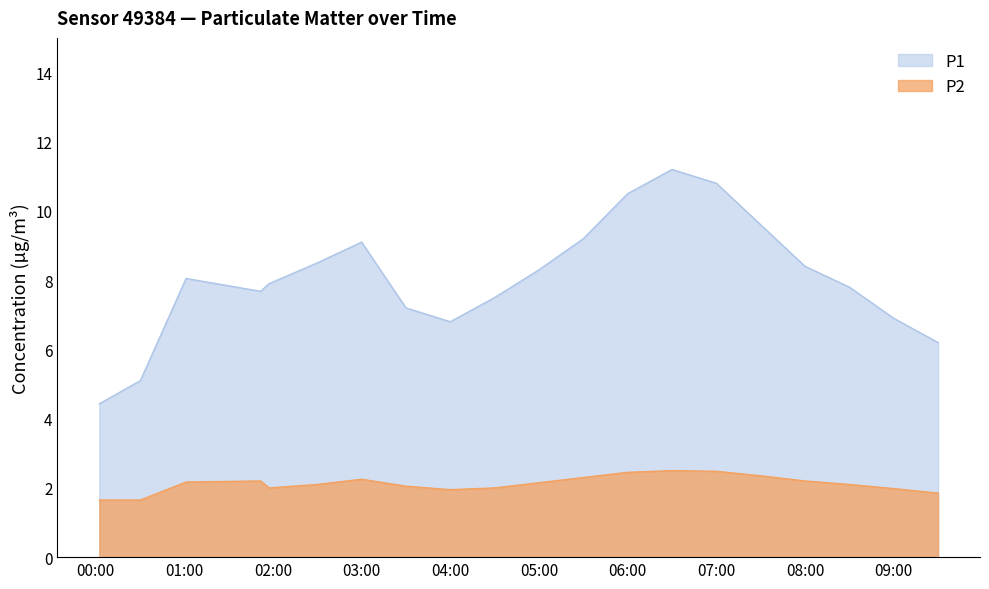

List the series in order of their peak value, highest first.

P1, P2